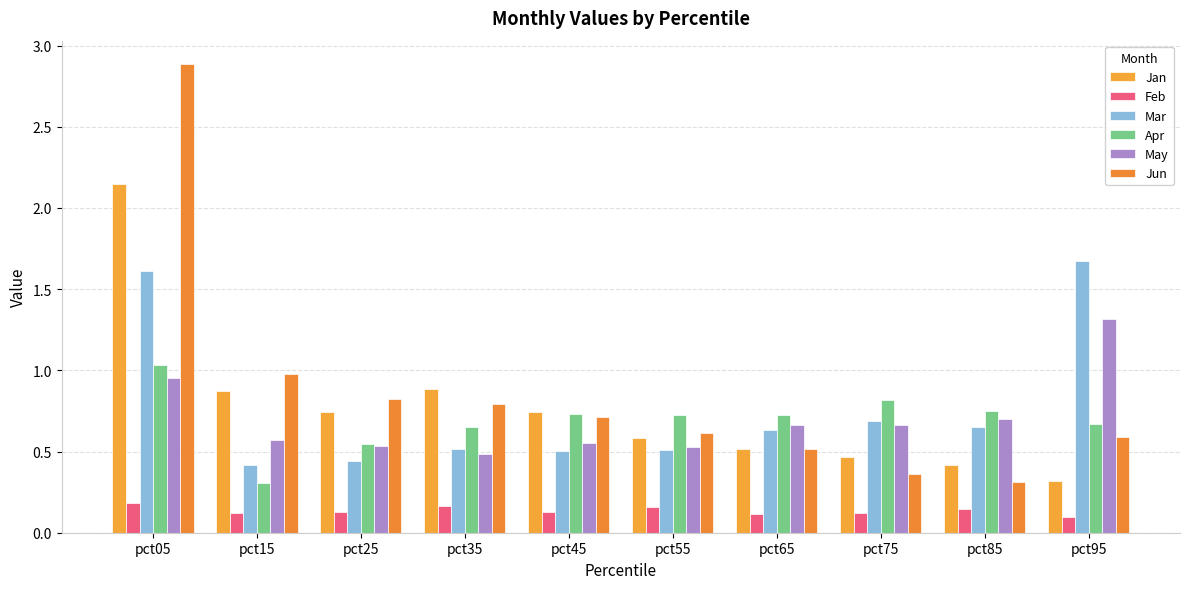

How many bars are there in total?

60